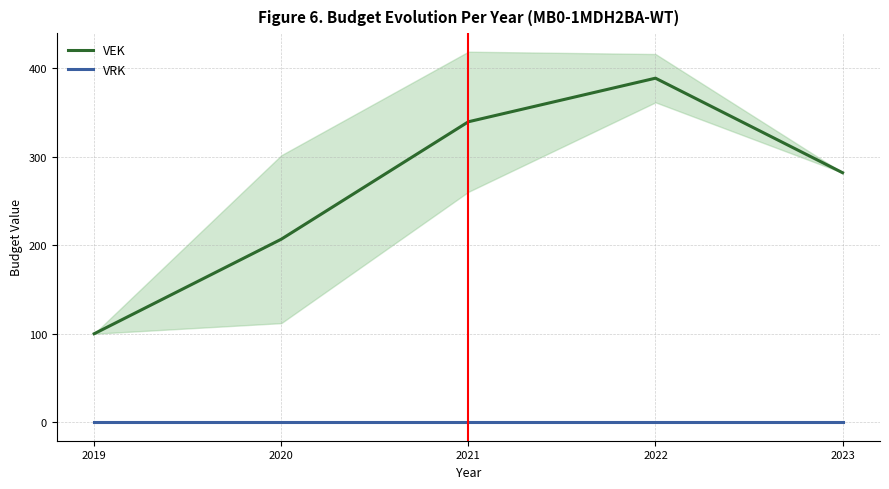

Reading right to left, what are all the values shown in this chart?

VEK: 2023=282.0	2022=388.9	2021=339.6	2020=206.9	2019=100.0
VRK: 2023=0.0	2022=0.0	2021=0.0	2020=0.0	2019=0.0